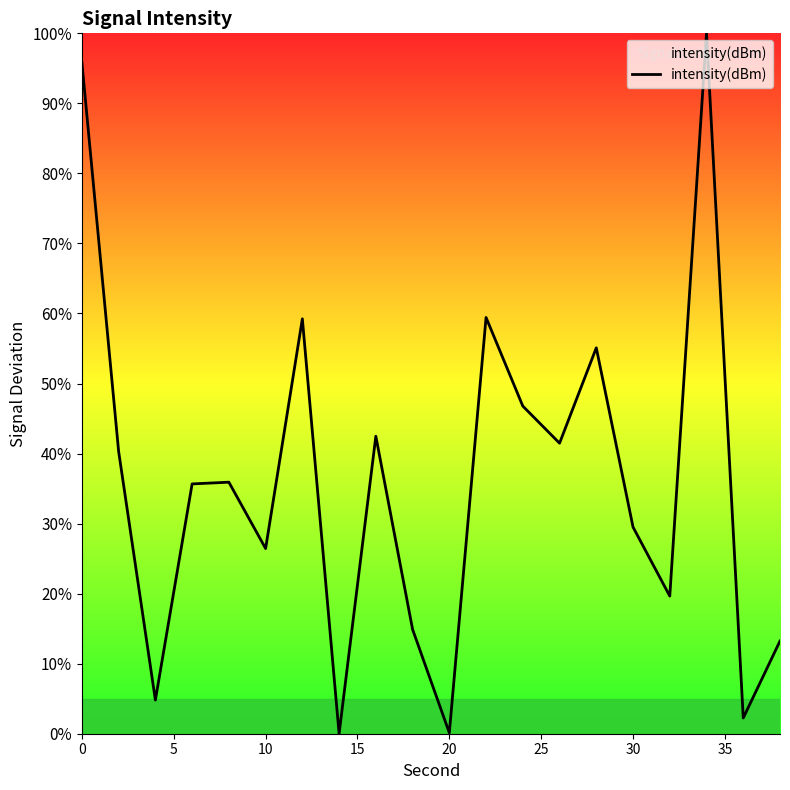

How many lines are shown in the chart?

1